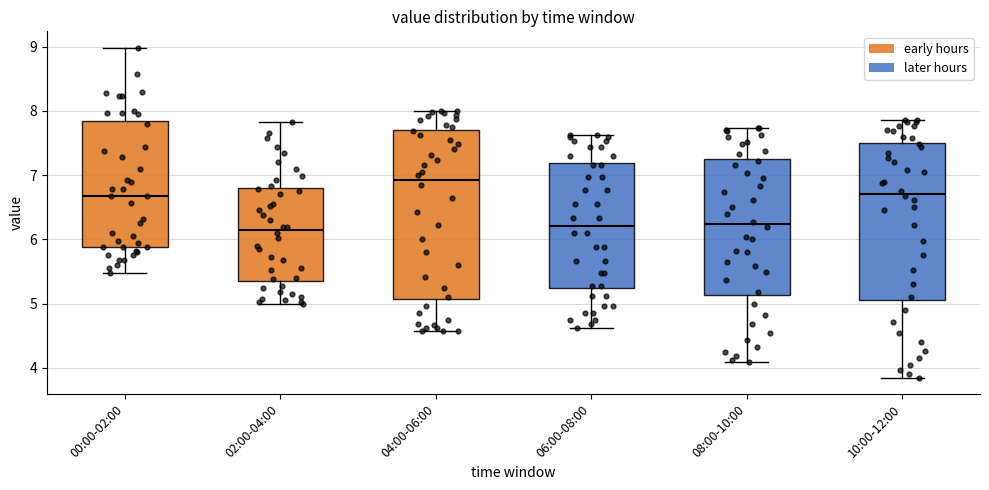

Which box is the tallest, from its lower edge to its upper edge?

04:00-06:00